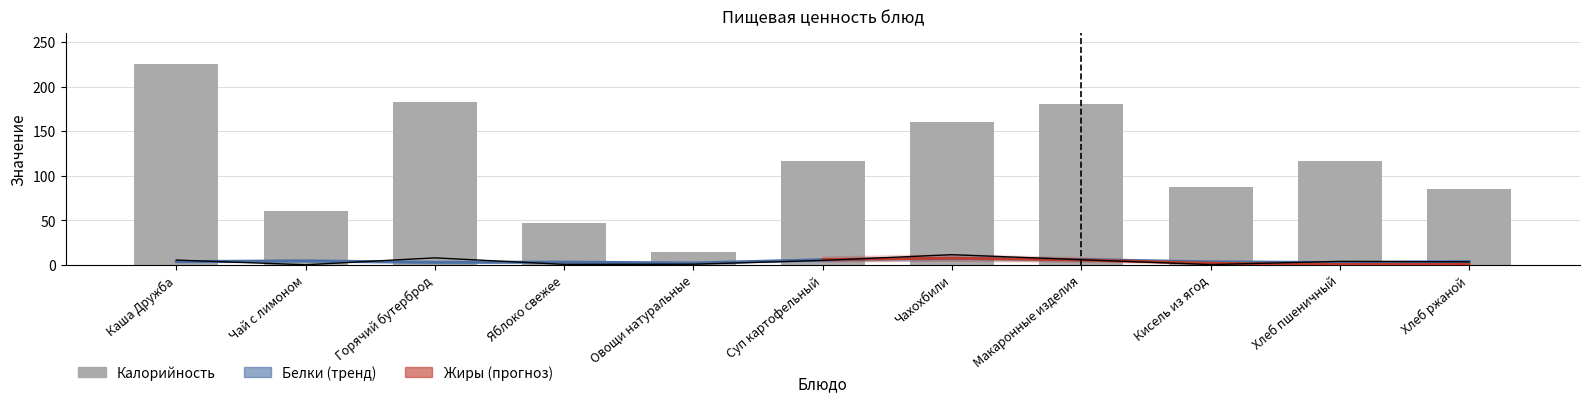

Where is Калорийность nearest to the value 120?

Хлеб пшеничный